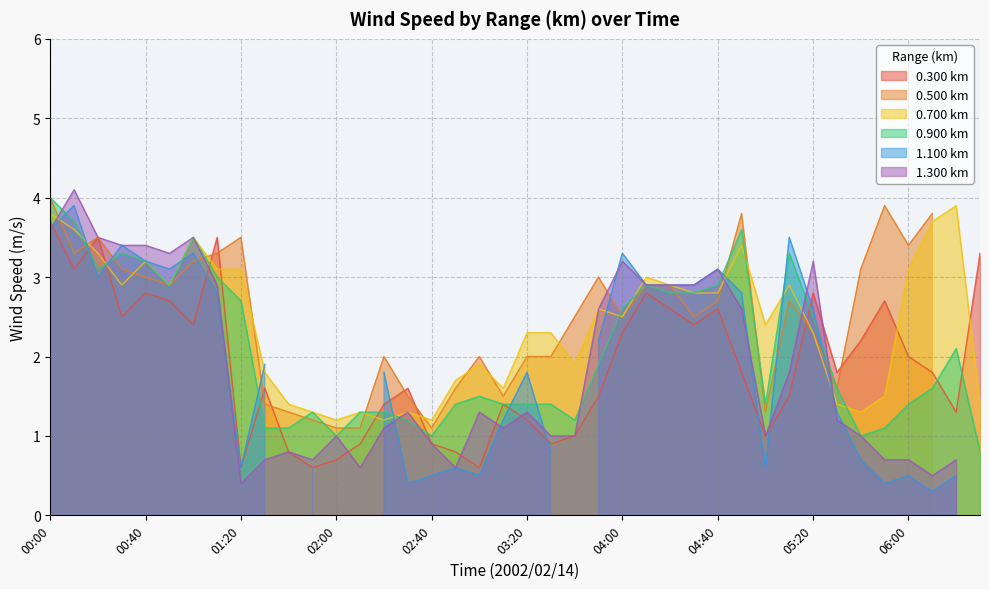

Is the value of 0.900 at 00:00 greater than the value of 0.700 at 00:10?

Yes